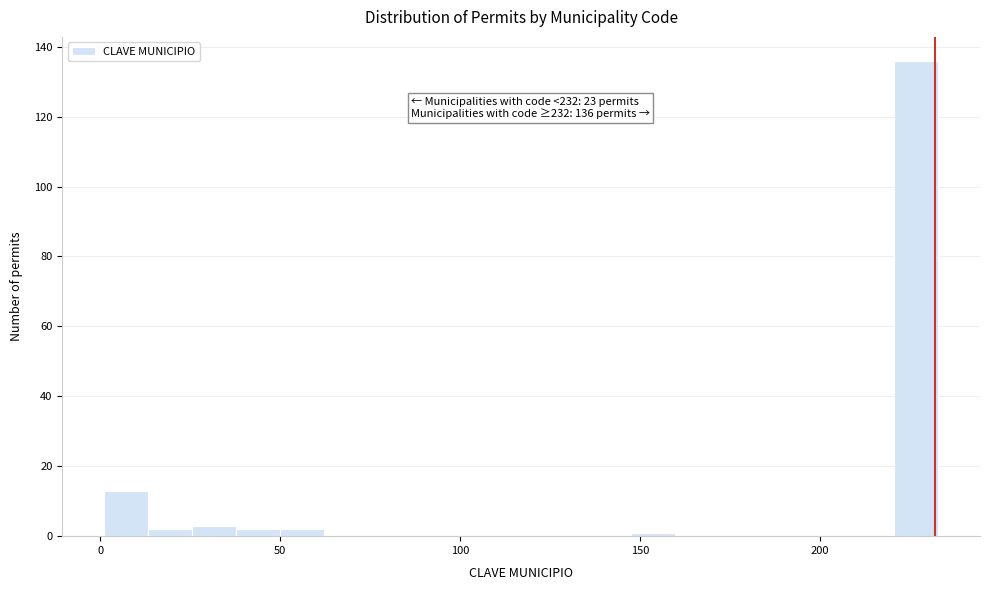

Read against the x-axis, roughly where is the centre of the tallest bar?

225